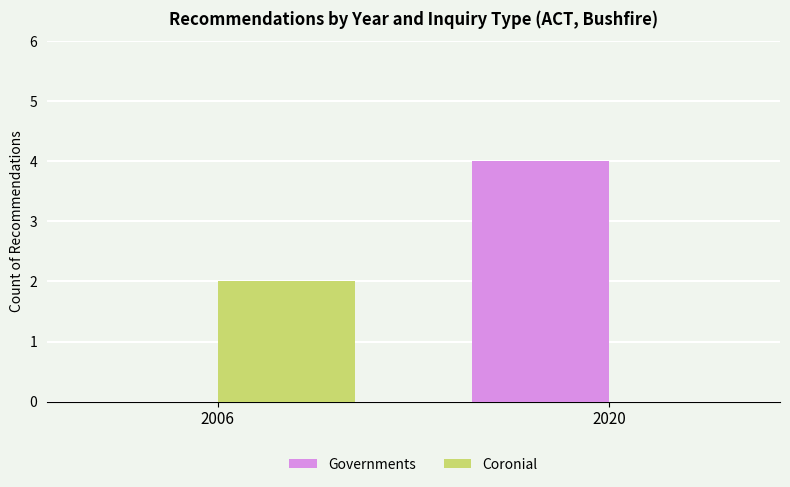

Reading left to right, list all the values displayed in this chart.

Governments: 2006=0	2020=4
Coronial: 2006=2	2020=0